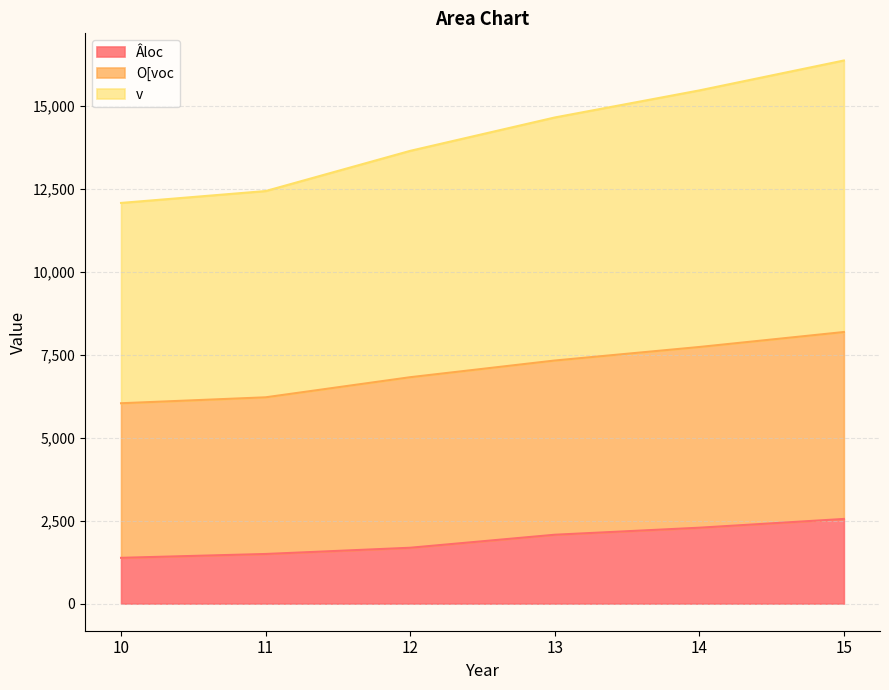

What is the total value across all series at 11?

12436